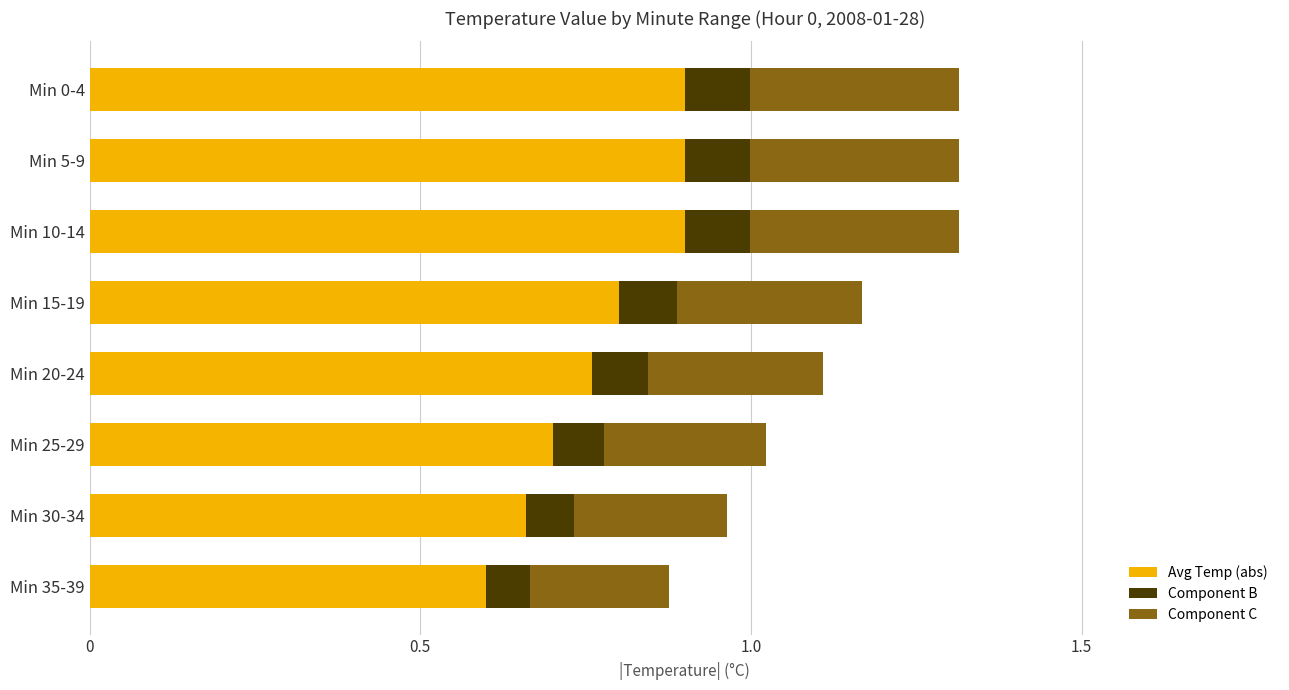

At which label is Avg Temp (abs) closest to 0?

Min 35-39